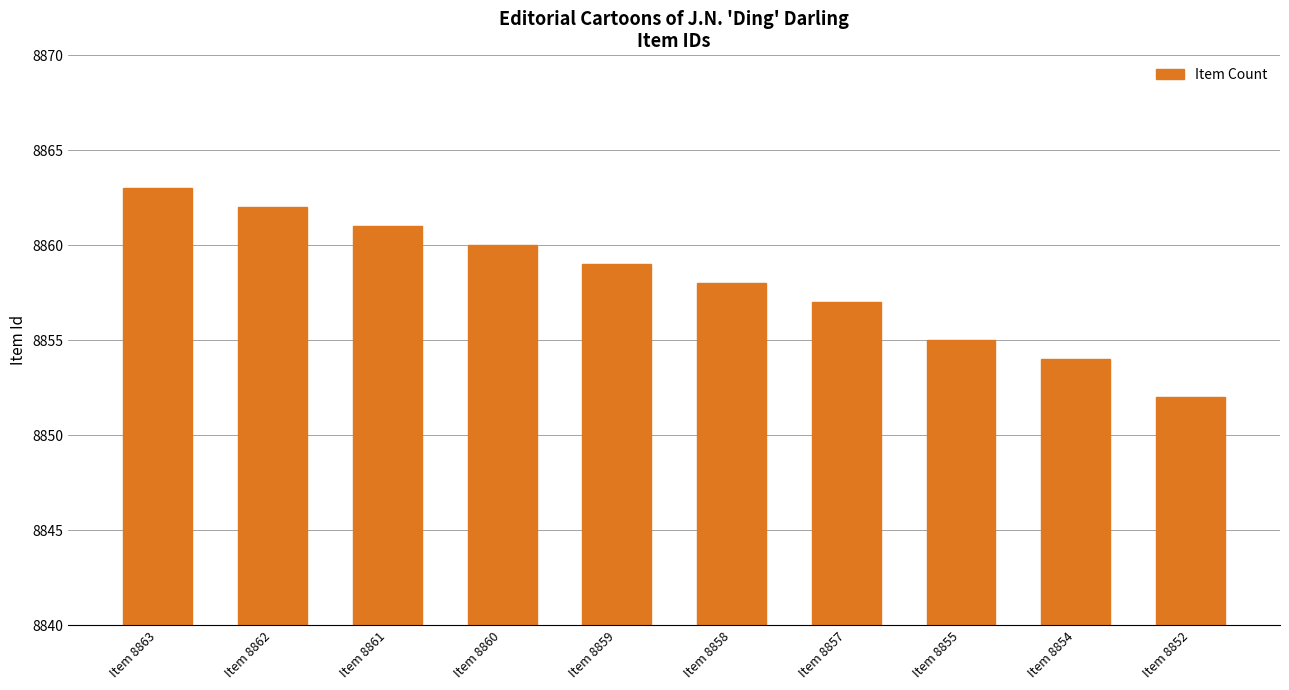

Rank the categories by value from highest to lowest.

Item 8863, Item 8862, Item 8861, Item 8860, Item 8859, Item 8858, Item 8857, Item 8855, Item 8854, Item 8852